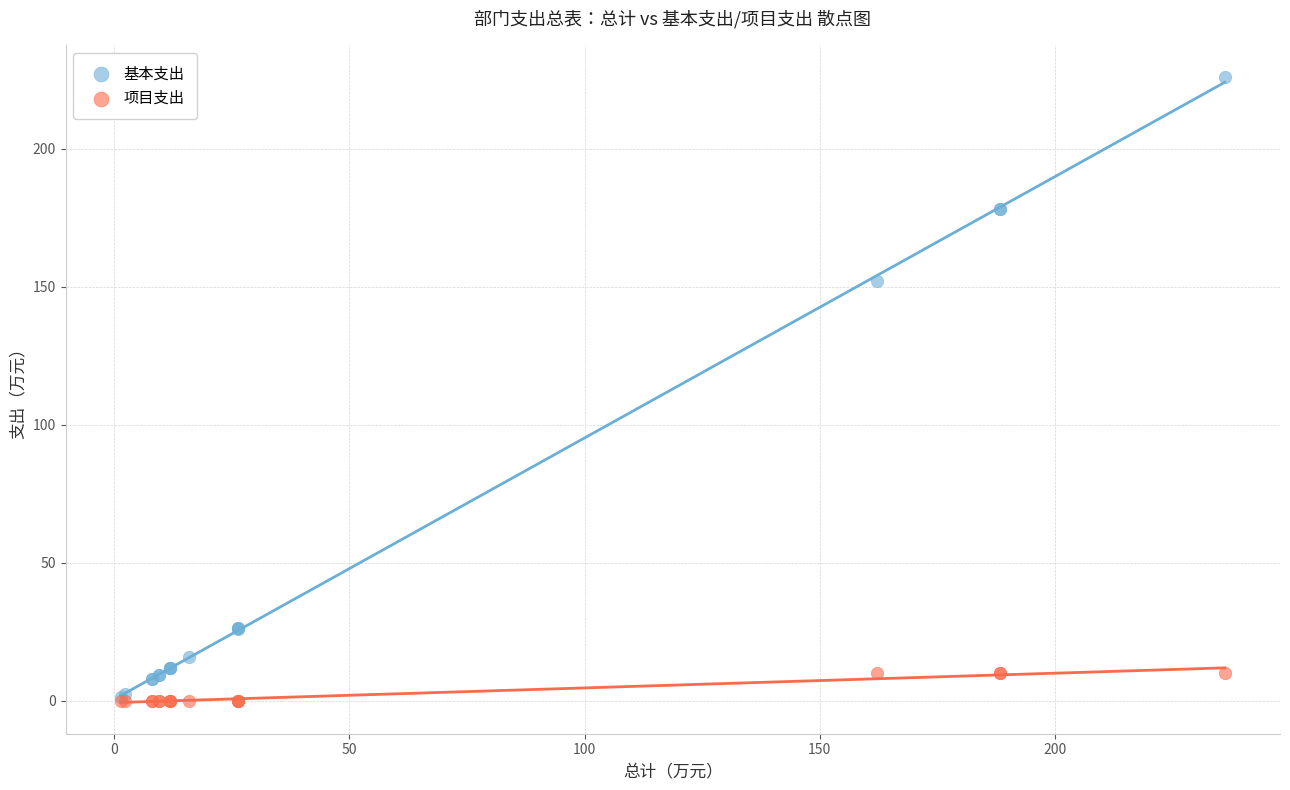

Across all series, what Y value is closest to 113?

152.1